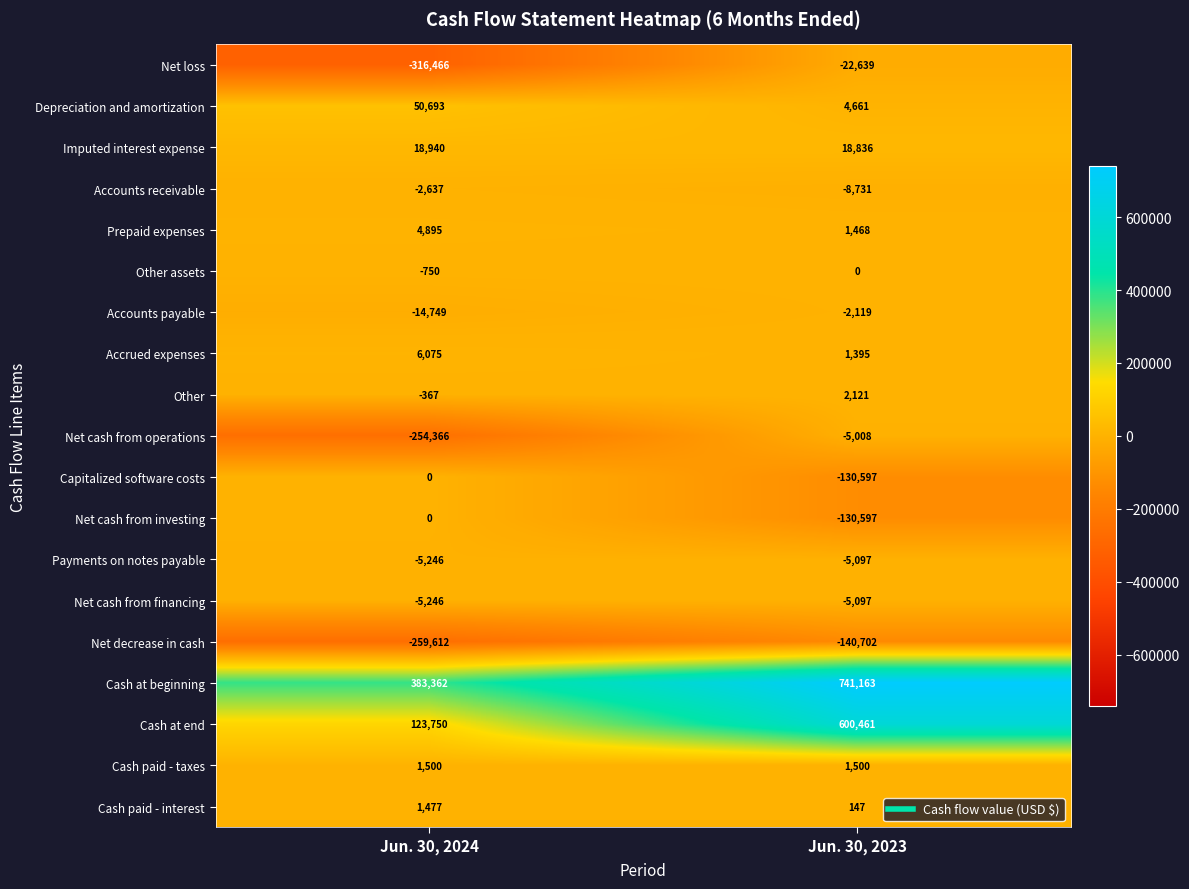

Which series has the largest total across all categories?

Cash at beginning